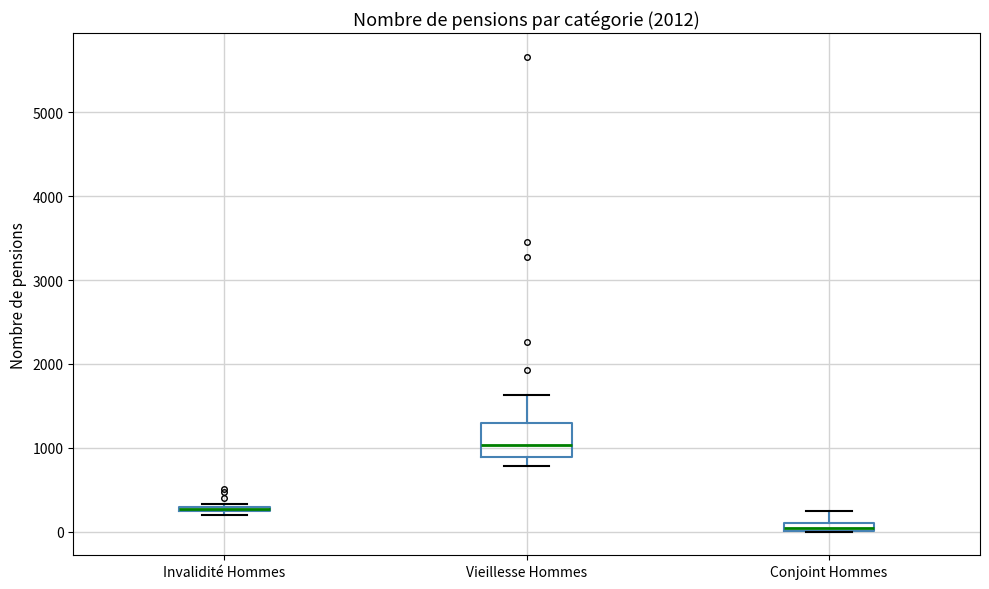

Where is the upper edge of the box for Invalidité Hommes on the y-axis? The values are not printed on the chart, so give them approximately, as read against the axis.

300